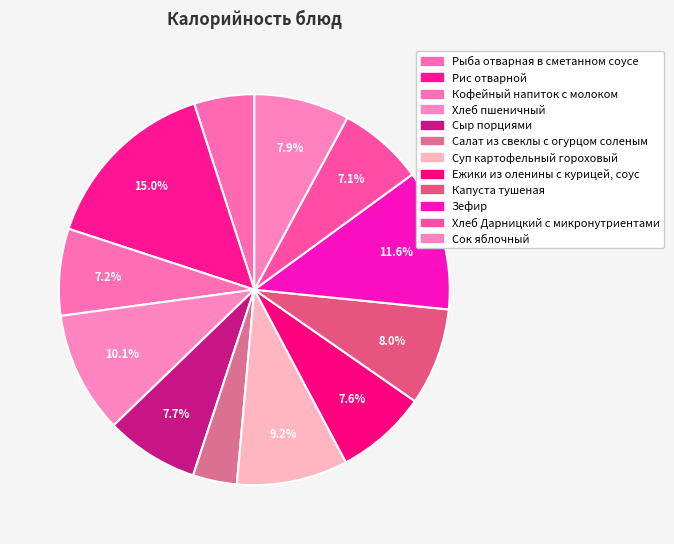

Which slice is the smallest?

Салат из свеклы с огурцом соленым